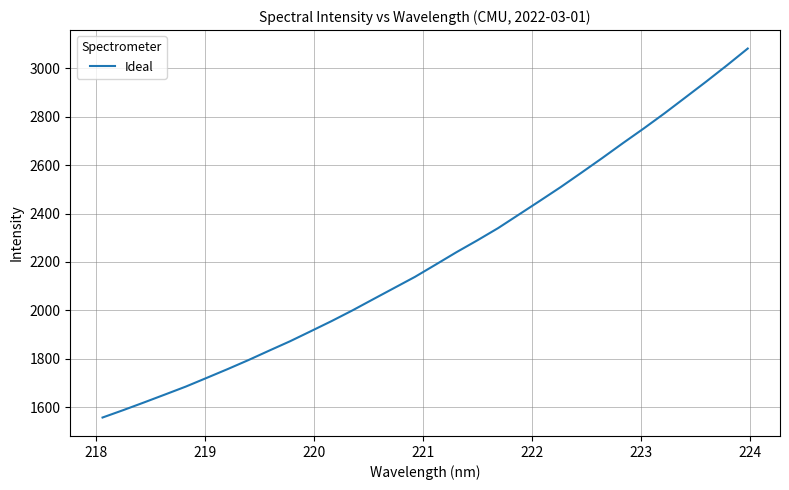

What is the minimum value shown in the chart?

1557.9